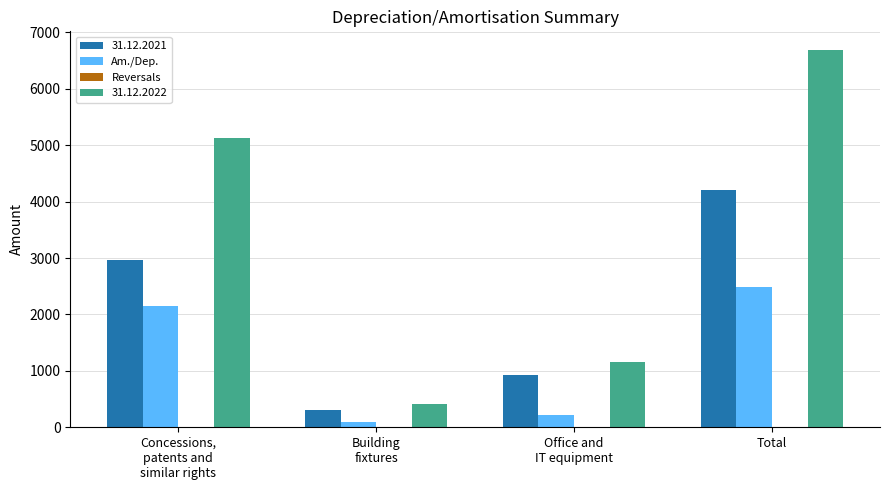

Which series has the largest total across all categories?

31.12.2022